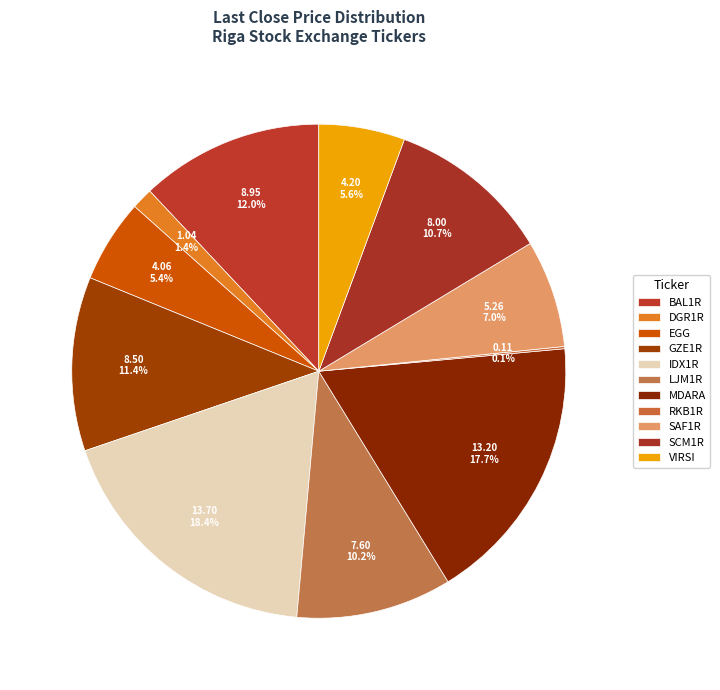

To the nearest percent, what percentage of the pie is SAF1R?

7%